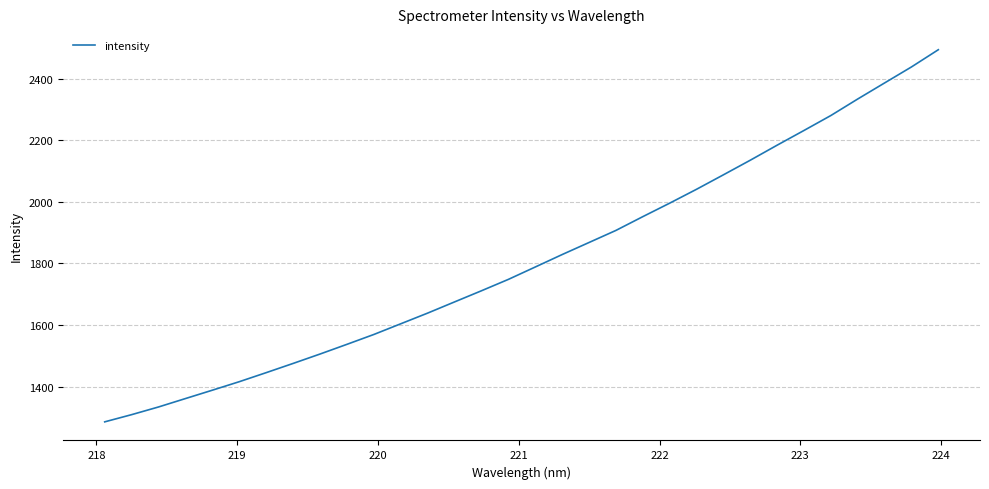

What is the difference between the second highest and minimum values?

1152.1